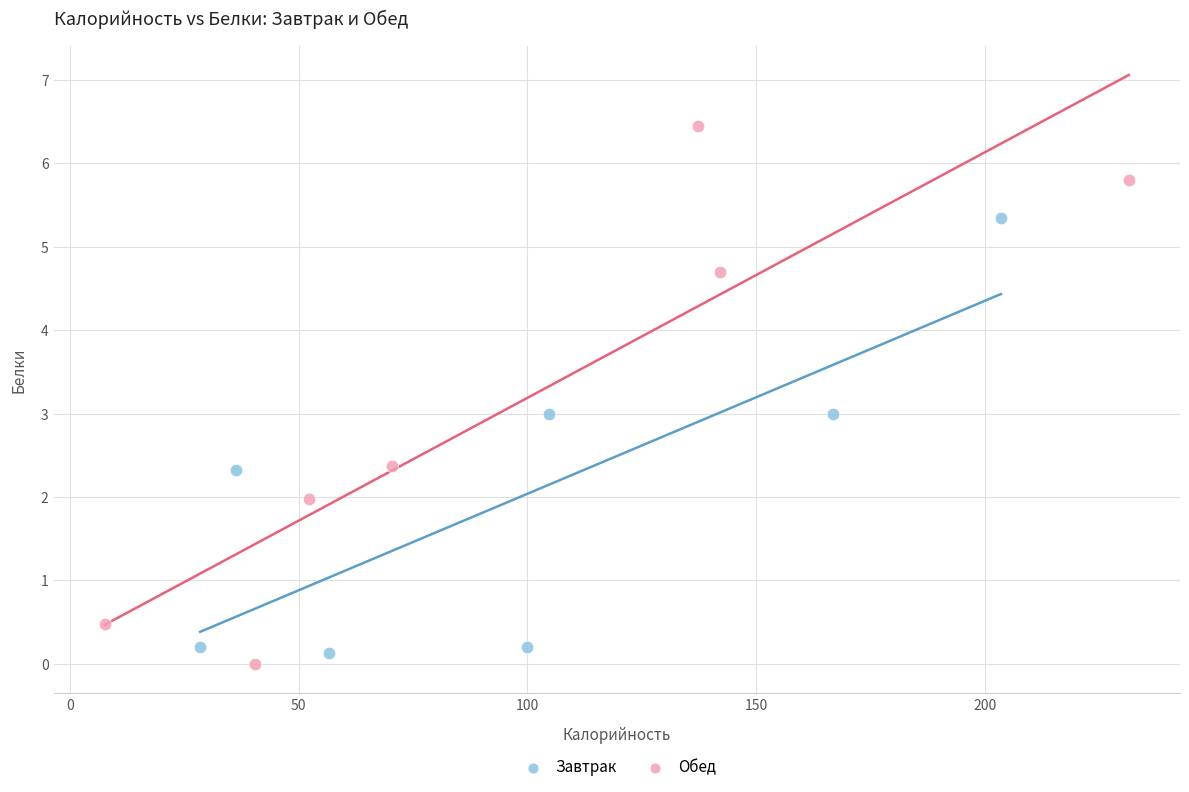

Which series has the widest spread of Y values?

Обед